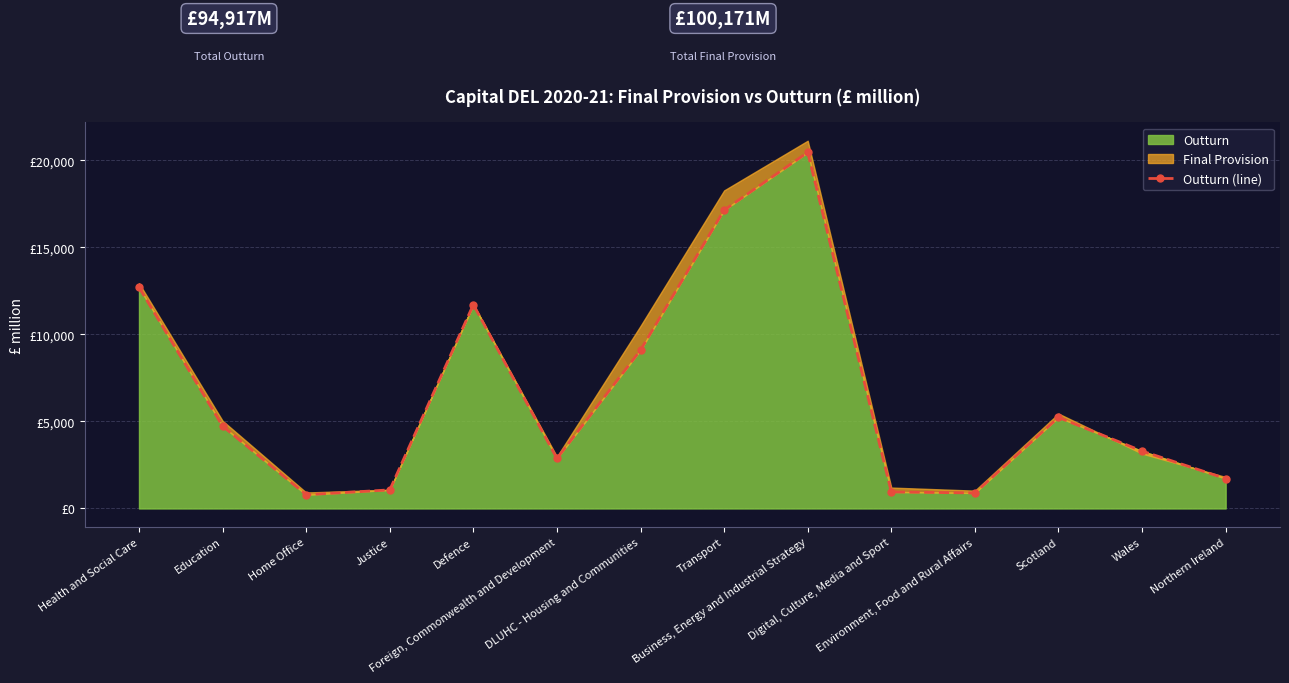

What is the smallest value displayed?

788